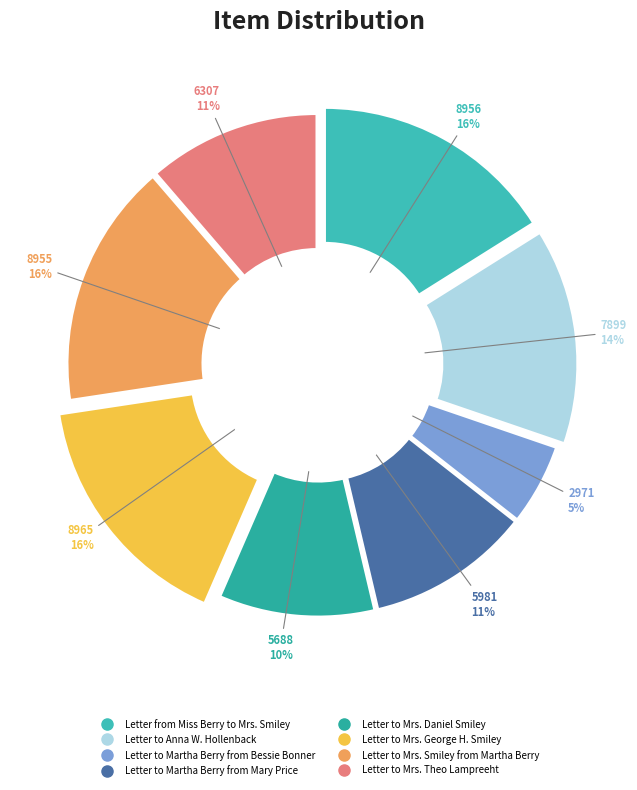

True or false: Letter to Mrs. Daniel Smiley accounts for 10% of the total.

True